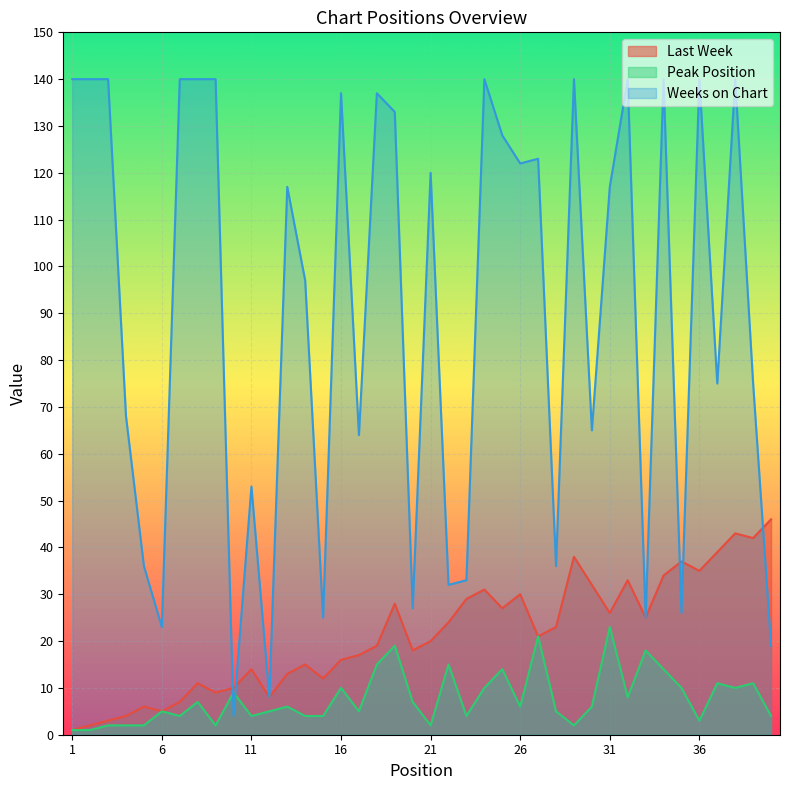

Reading left to right, transcribe all the data shown in this chart.

Last Week: 1	2	3	4	6	5	7	11	9	10	14	8	13	15	12	16	17	19	28	18	20	24	29	31	27	30	21	23	38	32	26	33	25	34	37	35	39	43	42	46
Peak Position: 1	1	2	2	2	5	4	7	2	9	4	5	6	4	4	10	5	15	19	7	2	15	4	10	14	6	21	5	2	6	23	8	18	14	10	3	11	10	11	4
Weeks on Chart: 140	140	140	68	36	23	140	140	140	4	53	8	117	97	25	137	64	137	133	27	120	32	33	140	128	122	123	36	140	65	117	140	25	140	26	140	75	140	75	19